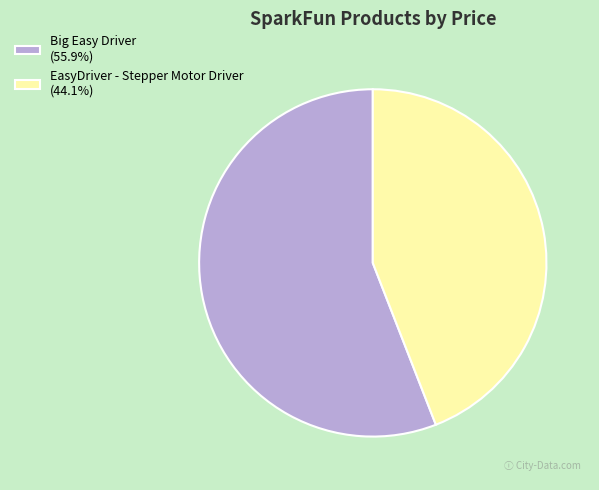

How many slices are in this pie chart?

2